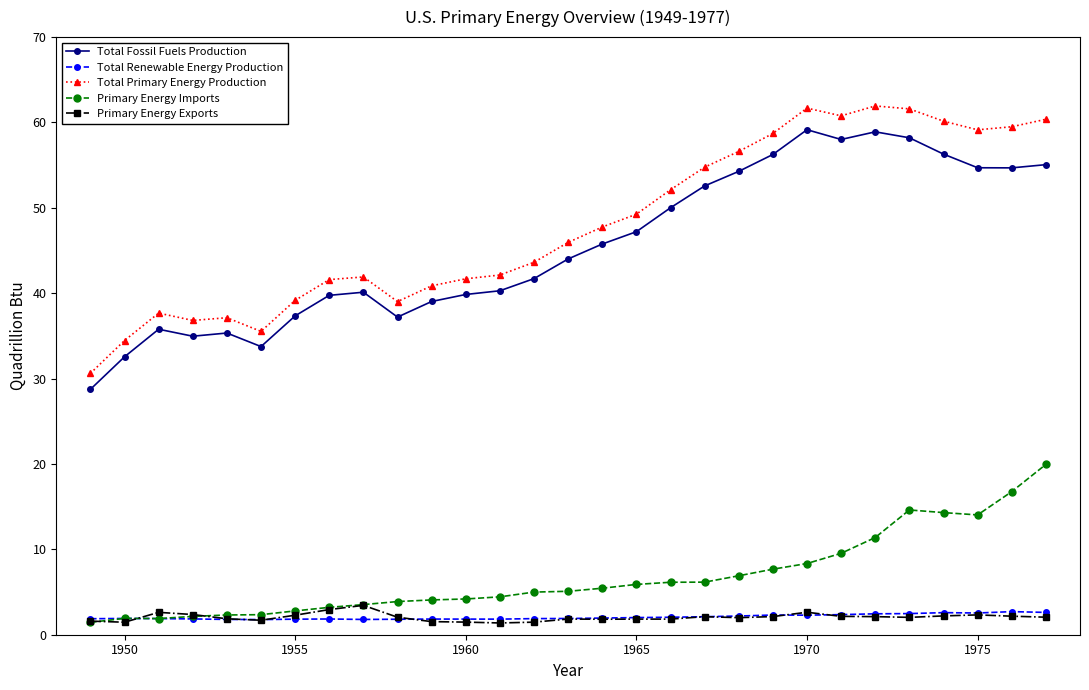

True or false: Primary Energy Imports and Total Primary Energy Production intersect in this chart.

False